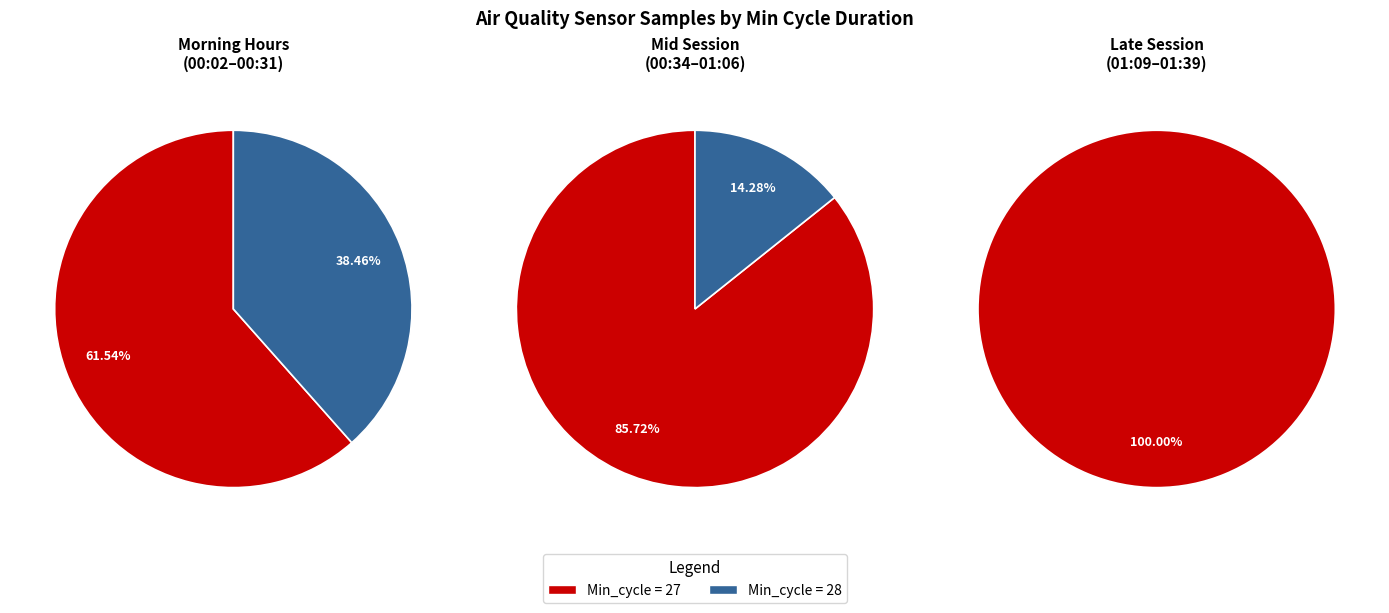

True or false: 27 accounts for 11% of the total.

False